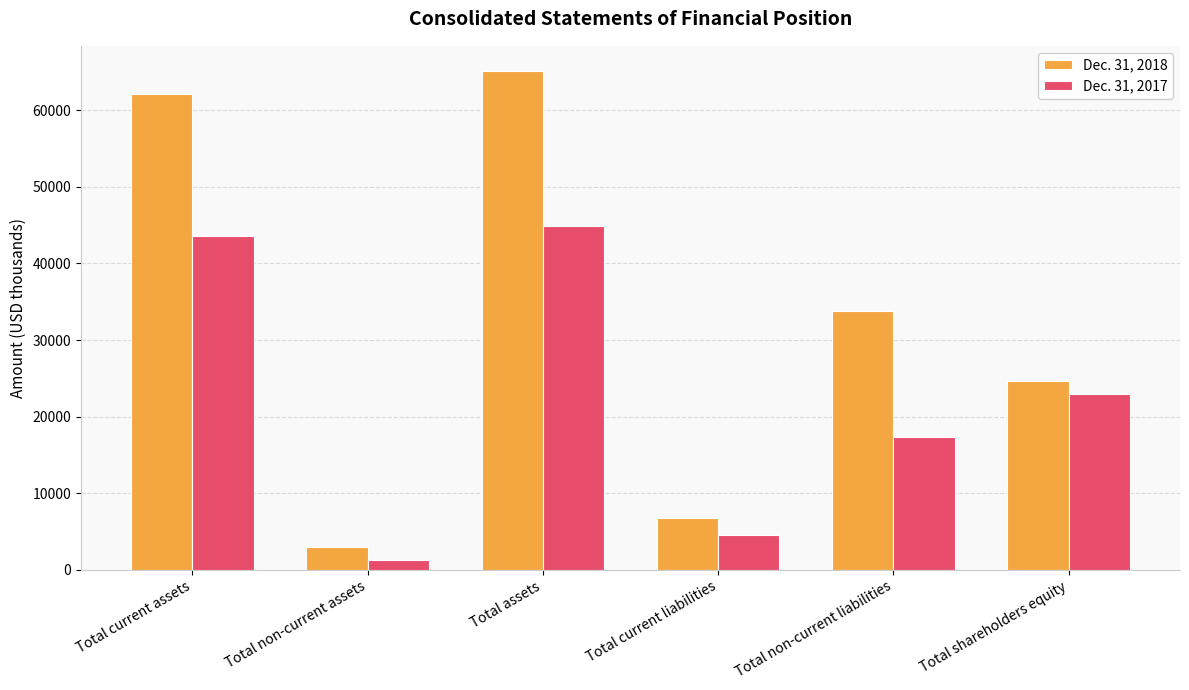

What is the highest value of the Dec. 31, 2018 series?

65164